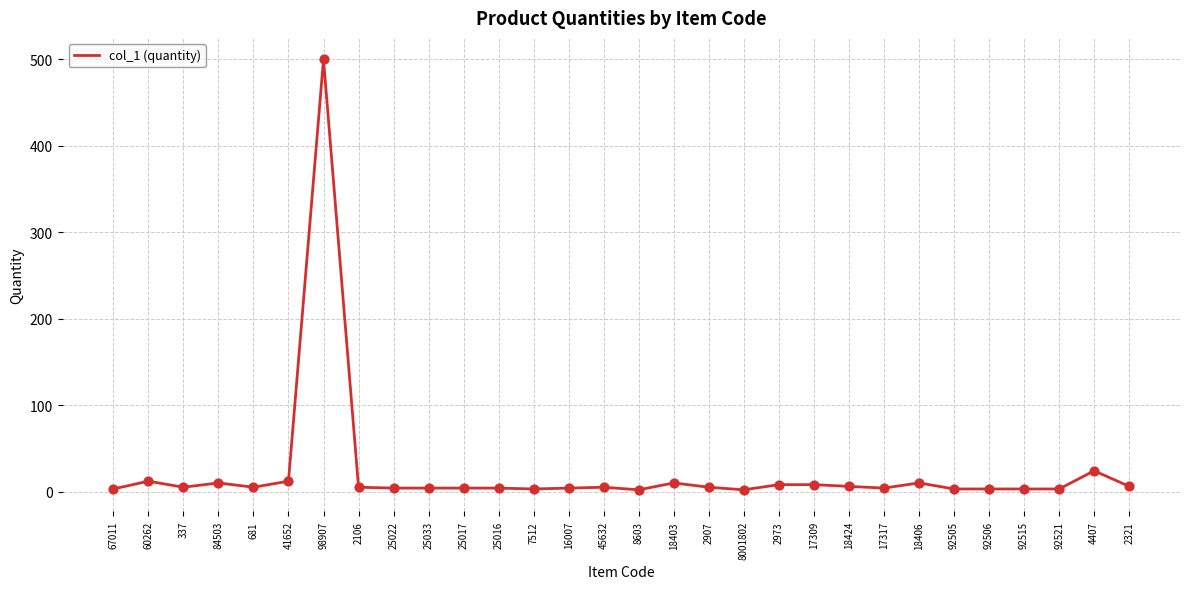

What is the change in value from 67011 to 41652?

+9